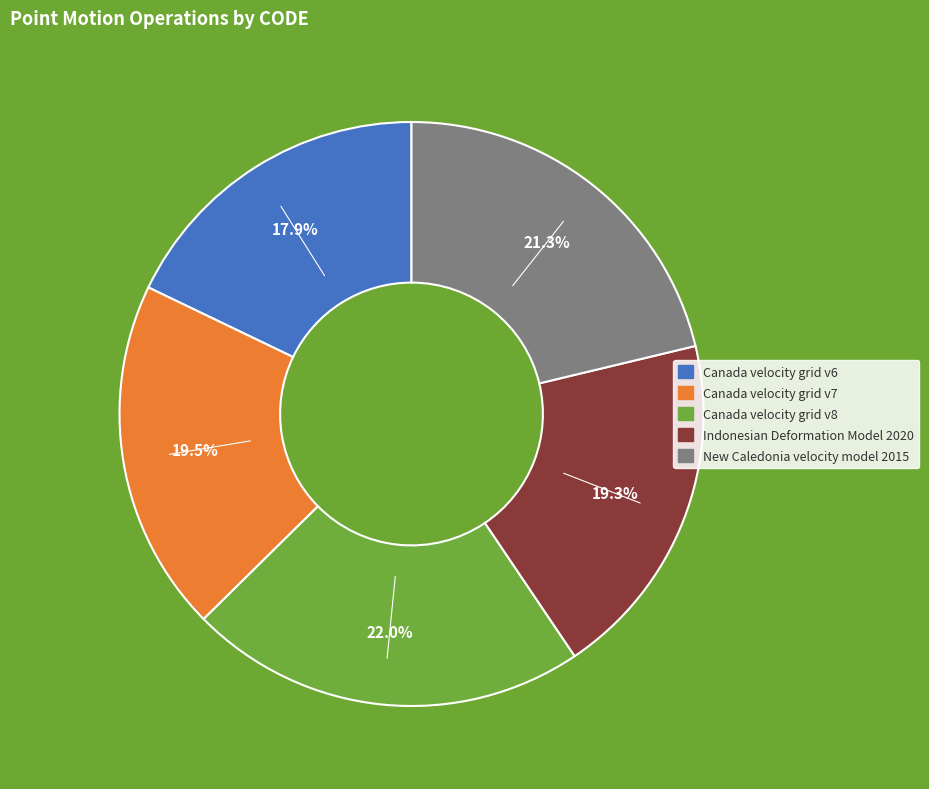

What percentage is NOT represented by Indonesian Deformation Model 2020?

80.7%